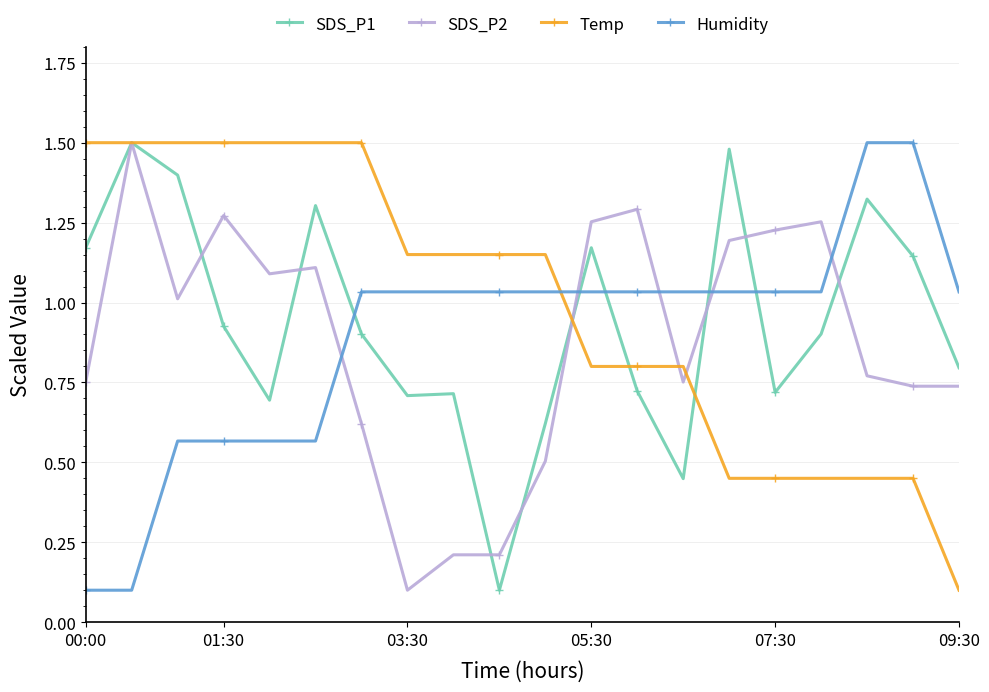

Which series ends up on top after the final intersection of Humidity and SDS_P2?

Humidity